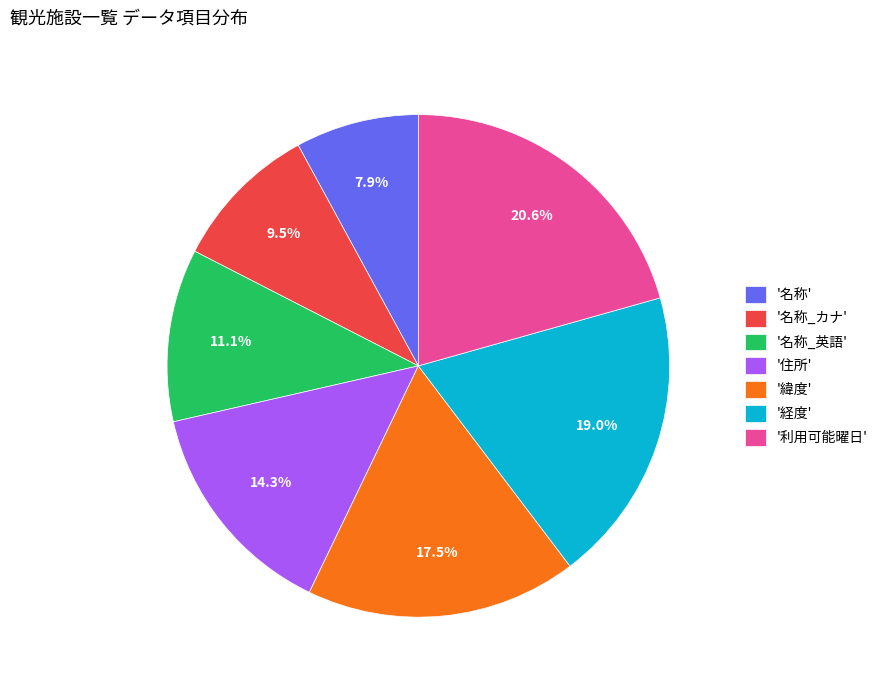

Rank the categories by value from lowest to highest.

'名称', '名称_カナ', '名称_英語', '住所', '緯度', '経度', '利用可能曜日'